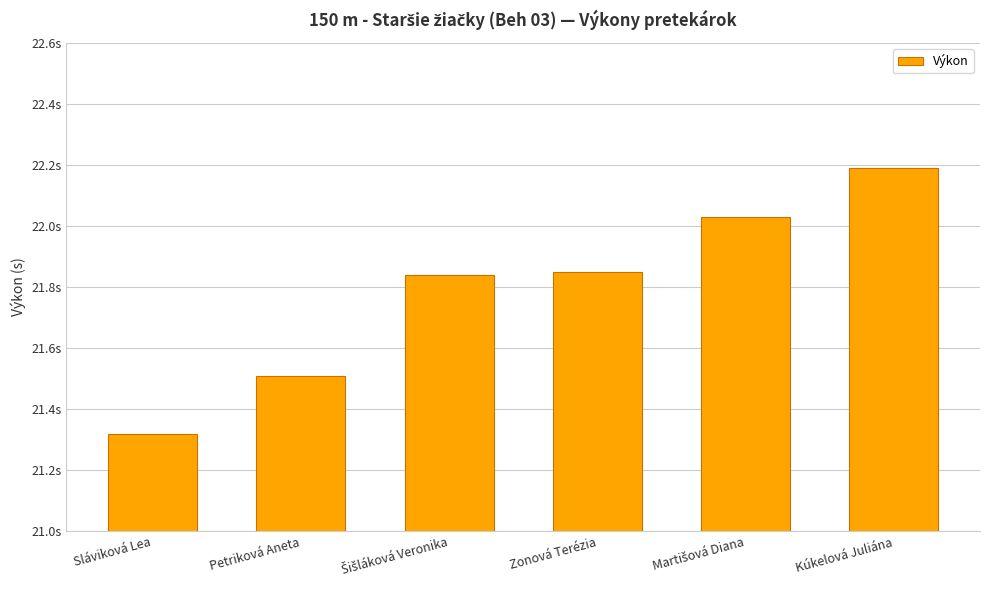

Read the value at Petriková Aneta.

21.5